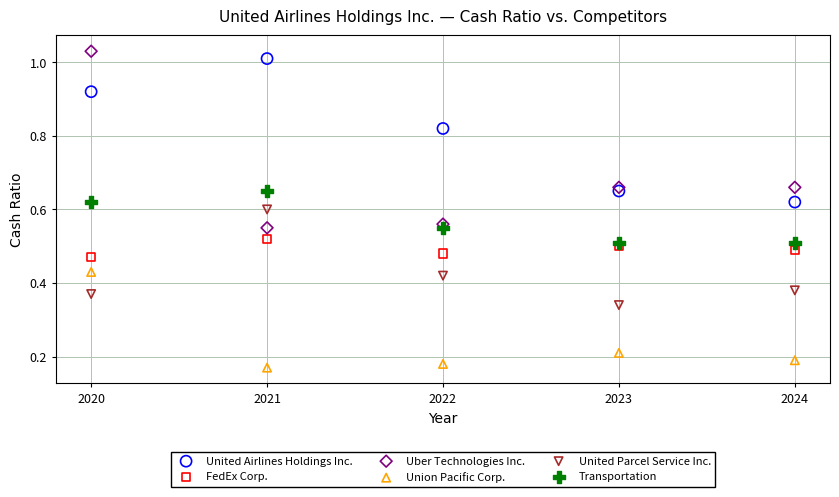

Which series has the widest spread of Y values?

Uber Technologies Inc.